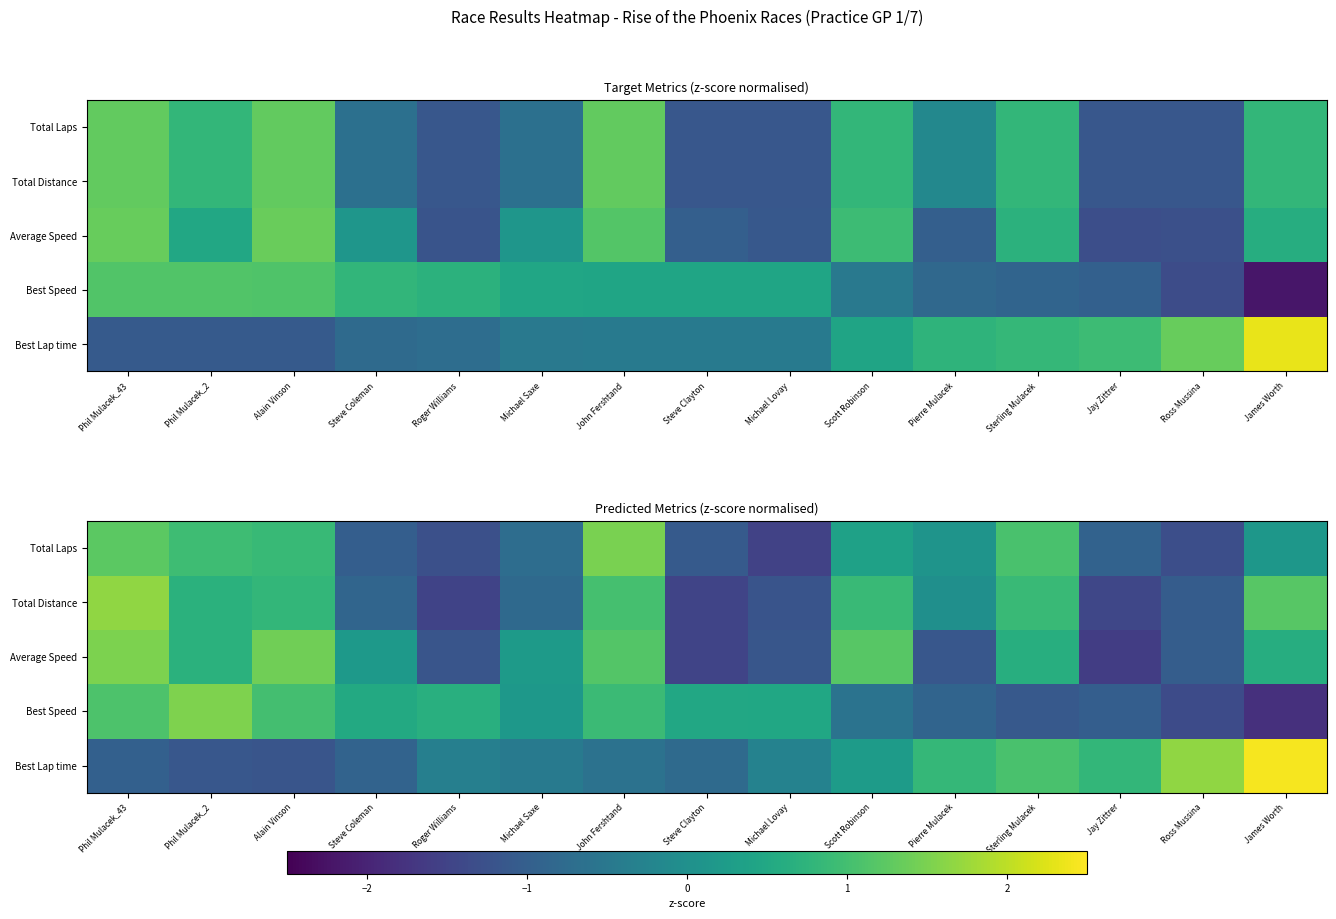

What is the difference between the maximum and minimum values in the Best Speed series?

3.3